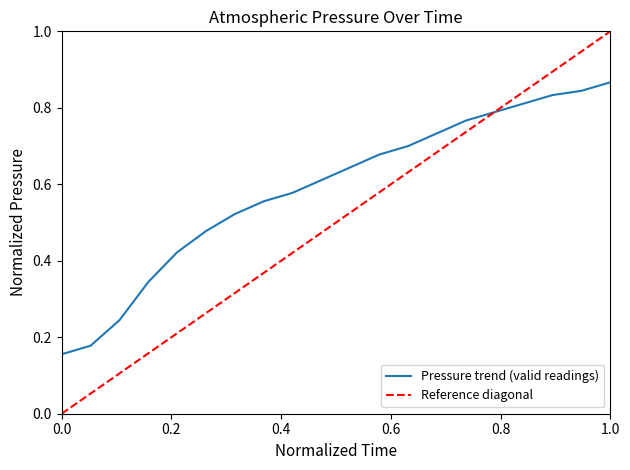

The chart shows a value of 0.8 at 2020-02-02 12:00. True or false?

False